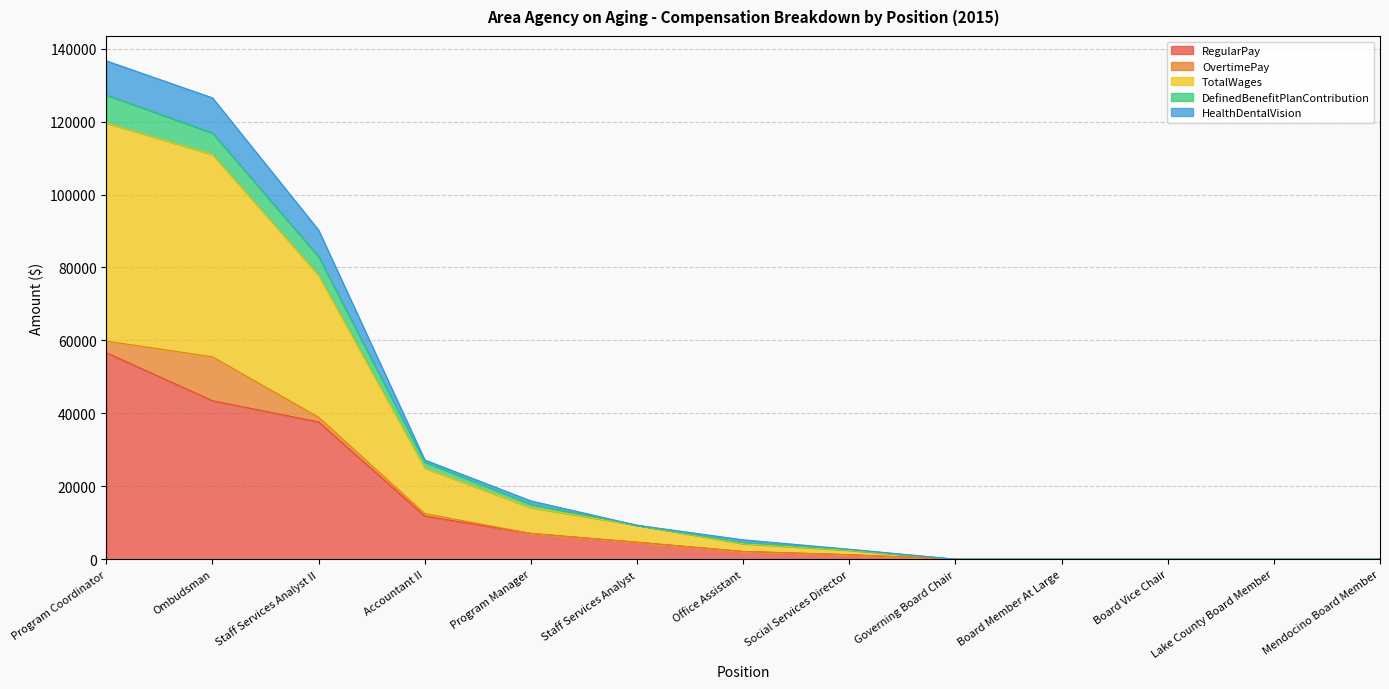

Where does the RegularPay series first go above 2122?

Program Coordinator